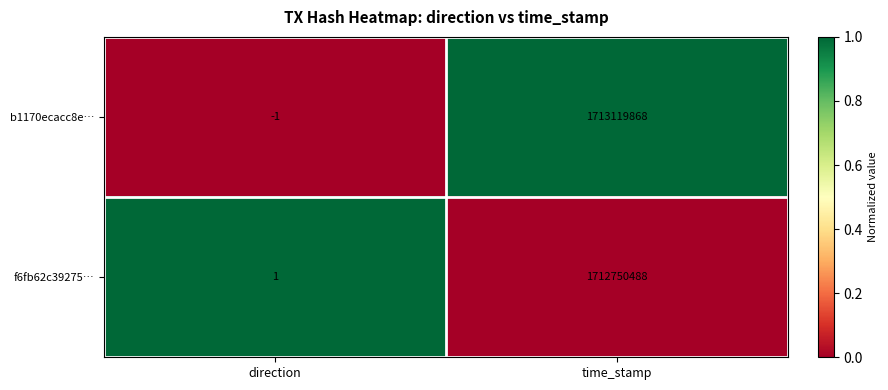

Rank the series by their maximum value, from highest to lowest.

b1170ecacc8e…, f6fb62c39275…